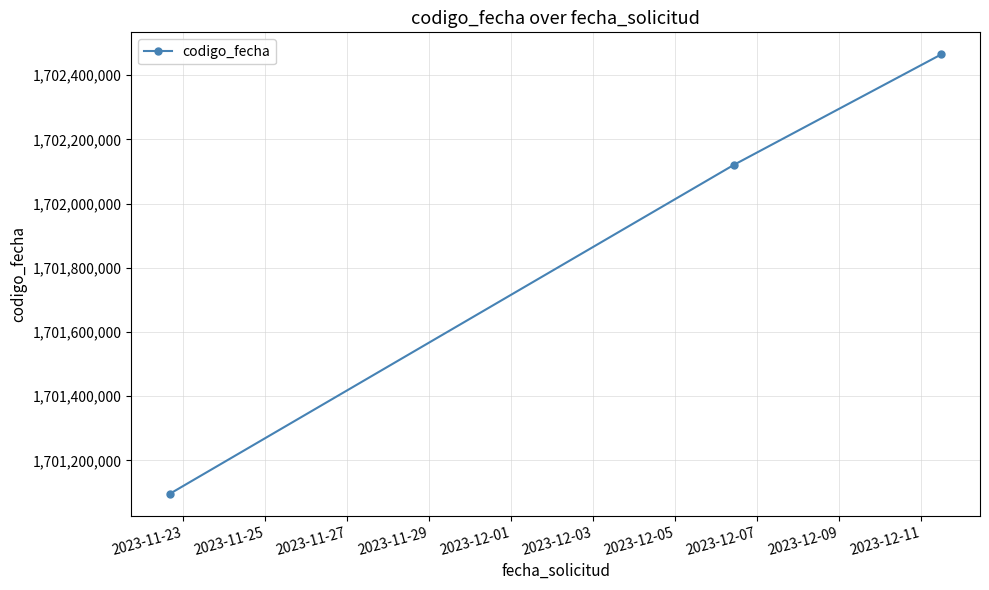

What is the value of the 3rd point from the left?

1702464794